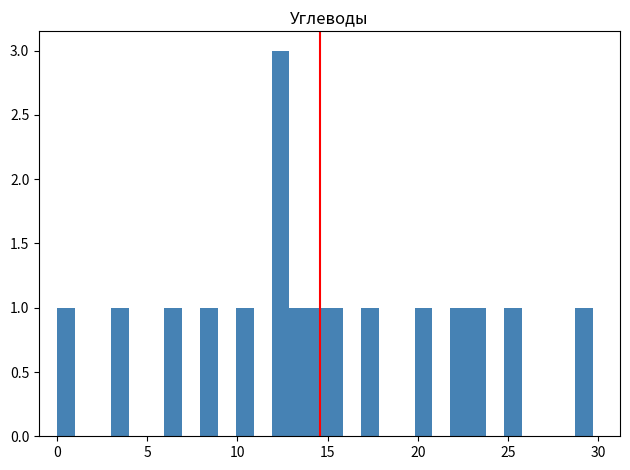

Around what value on the x-axis is the tallest bar? Give the approximate position of its centre, as read against the axis.

12.5